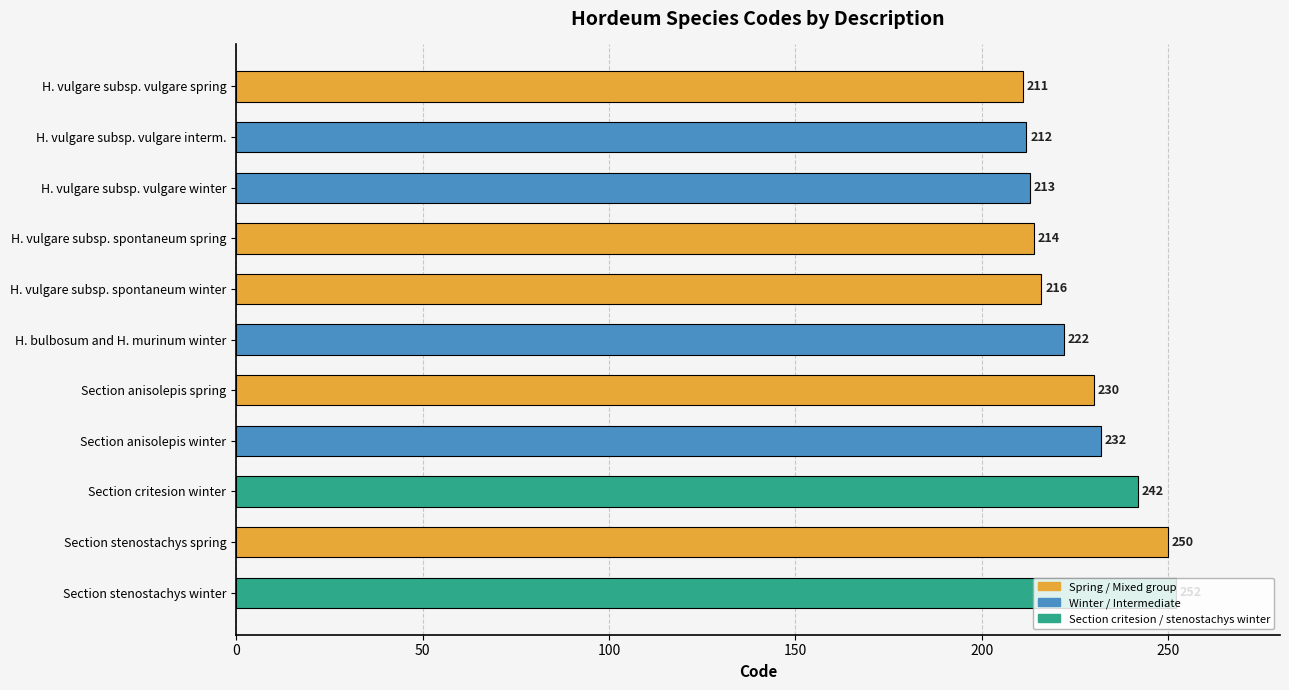

What is the sum of the values at H. vulgare subsp. spontaneum spring and Section anisolepis spring?

444